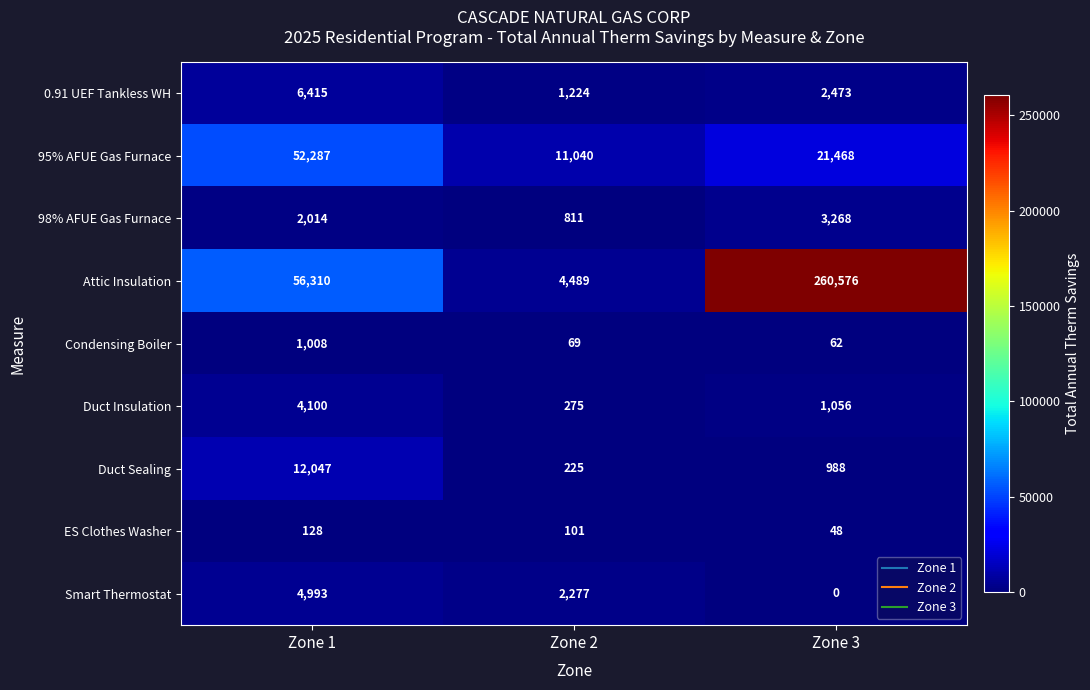

At which category does the chart reach its minimum across all series?

Zone 3